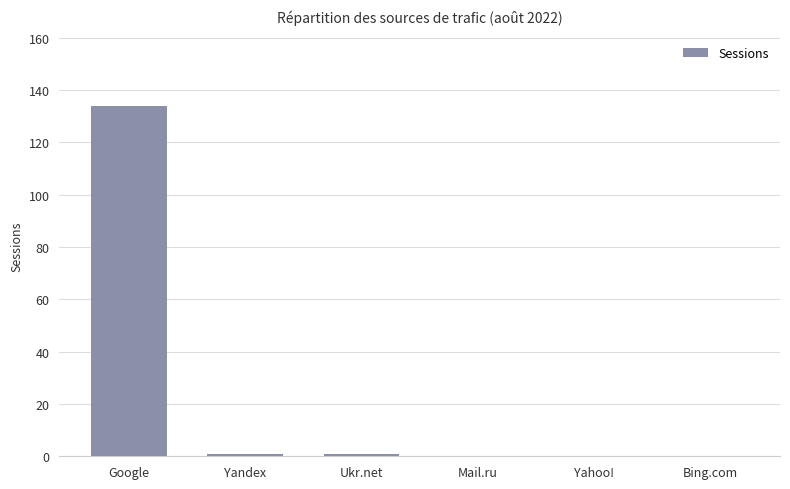

What is the greatest value displayed?

134